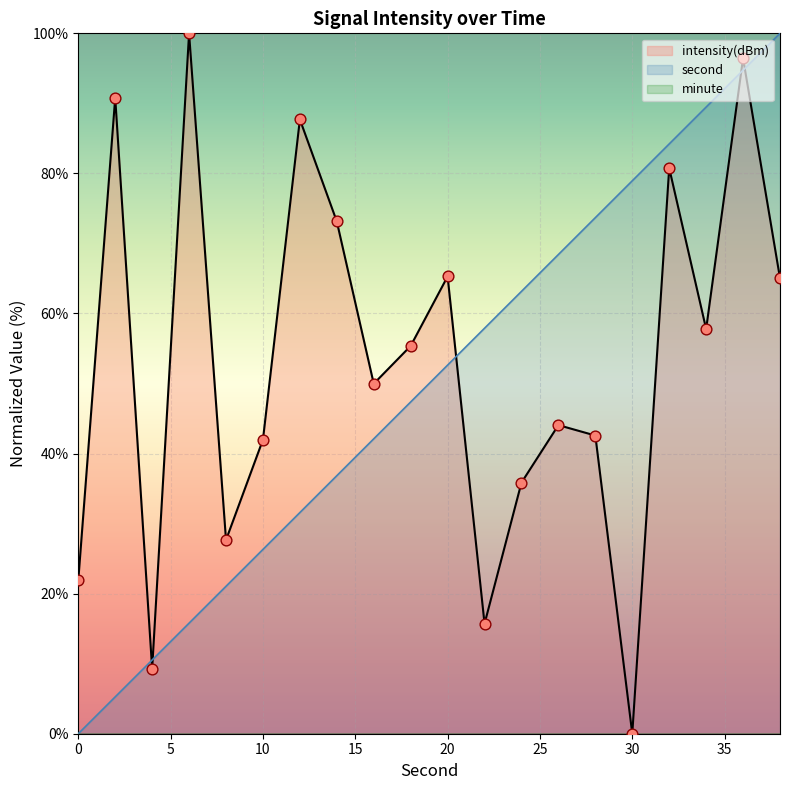

Which series reaches the maximum Y coordinate?

intensity(dBm)